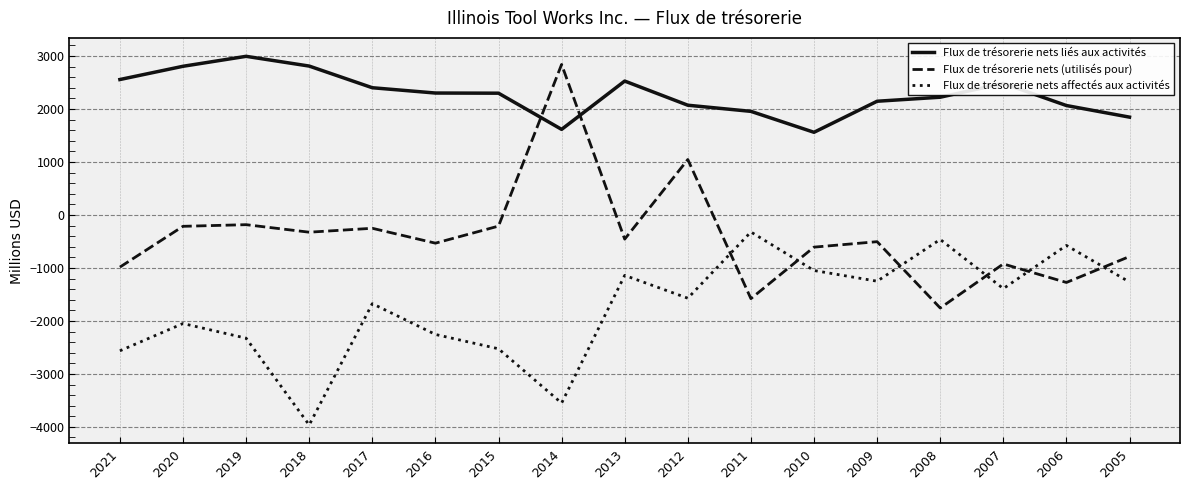

What is the difference between the maximum and minimum values in the Flux de trésorerie nets affectés aux activités series?

3643